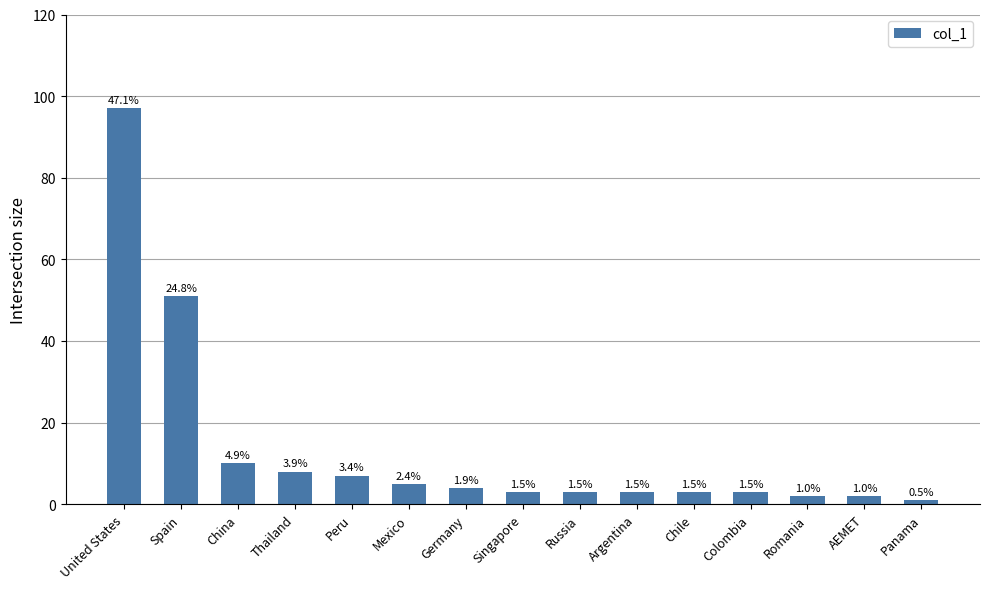

What is the minimum value shown in the chart?

1